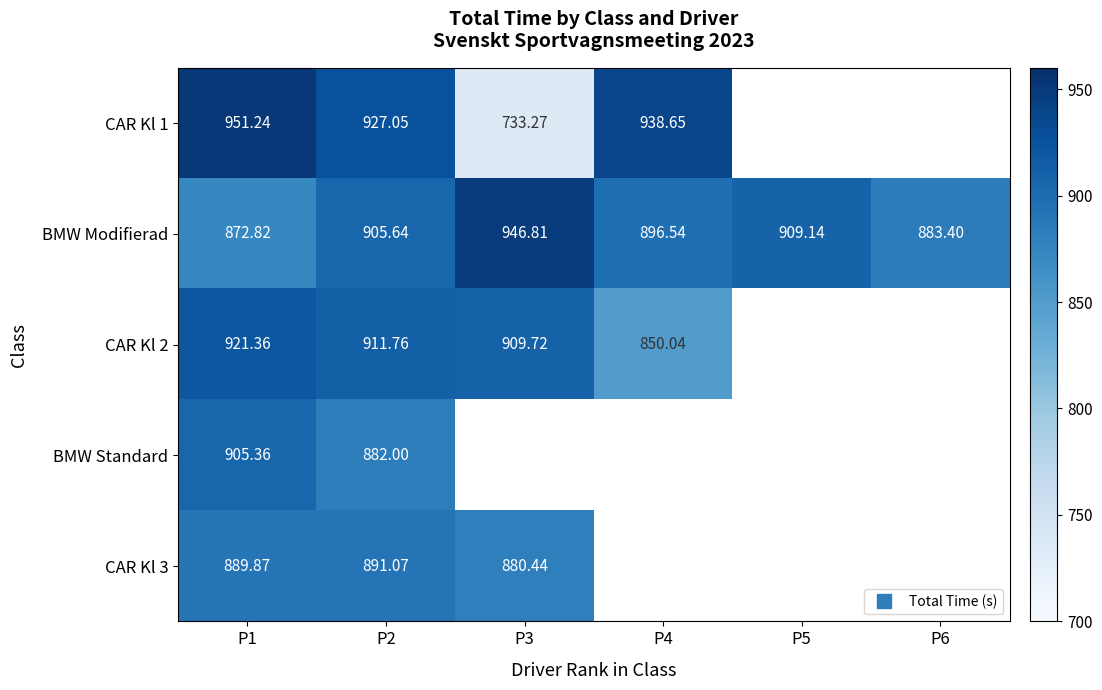

What is the difference between the highest and lowest values at P2?

45.0